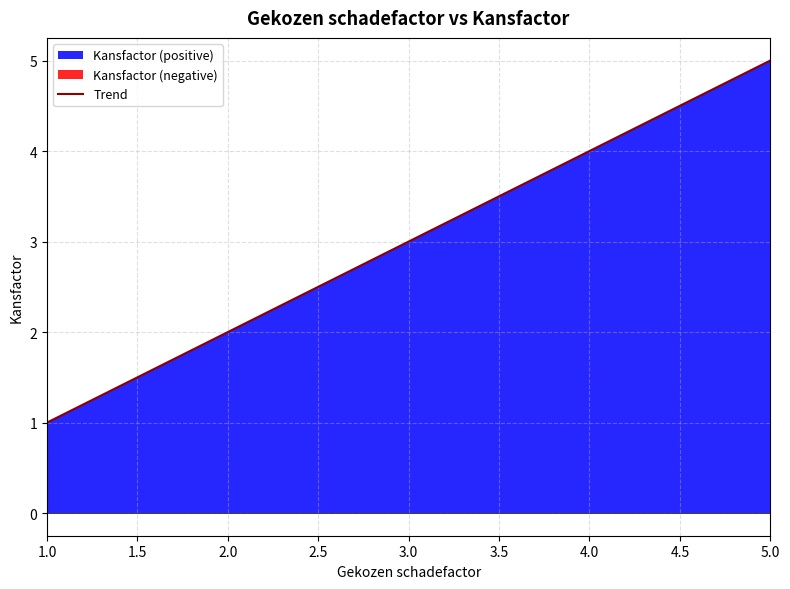

Is it true that Trend equals 6.9 at 5.0?

False